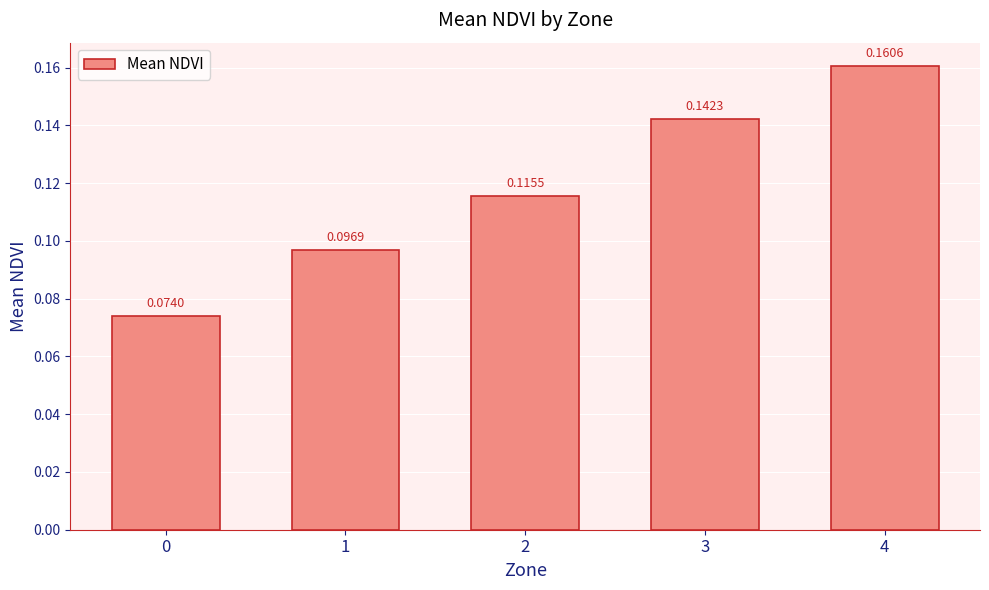

List the labels in order of value, smallest first.

0, 1, 2, 3, 4